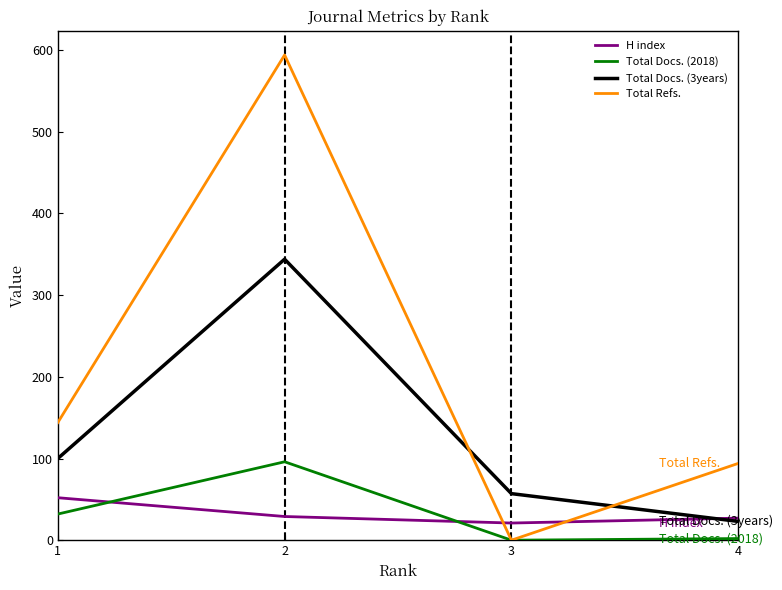

Which category has the highest value in the Total Docs. (3years) series?

2